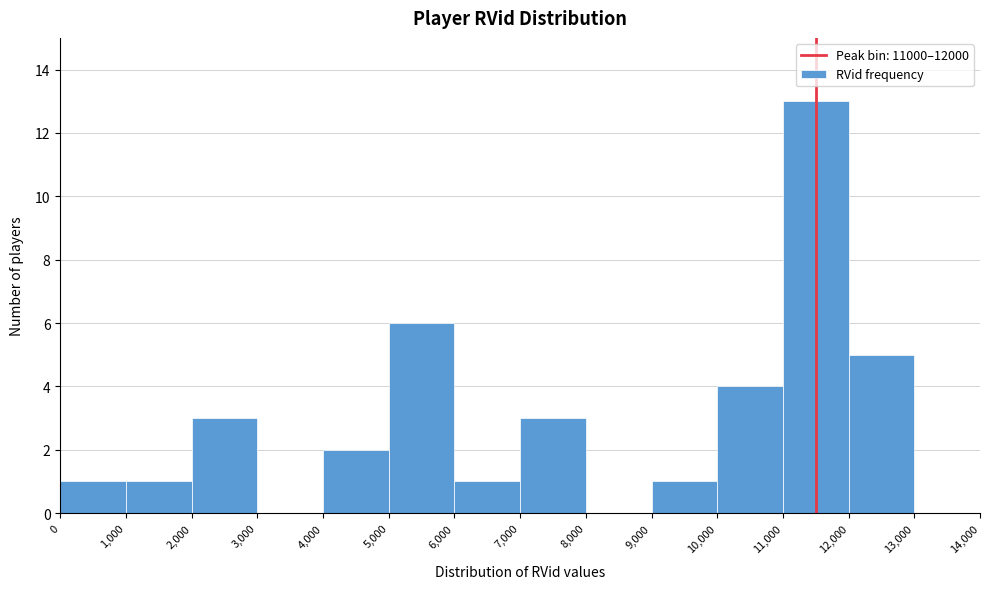

Reading left to right, list every bar in this chart as the range it spans on the x-axis followed by its height. The values are not printed on the chart, so give them approximately, as read against the axis.

0 to 1,000: 1
1,000 to 2,000: 1
2,000 to 3,000: 3
3,000 to 4,000: 0
4,000 to 5,000: 2
5,000 to 6,000: 6
6,000 to 7,000: 1
7,000 to 8,000: 3
8,000 to 9,000: 0
9,000 to 10,000: 1
10,000 to 11,000: 4
11,000 to 12,000: 13
12,000 to 13,000: 5
13,000 to 14,000: 0